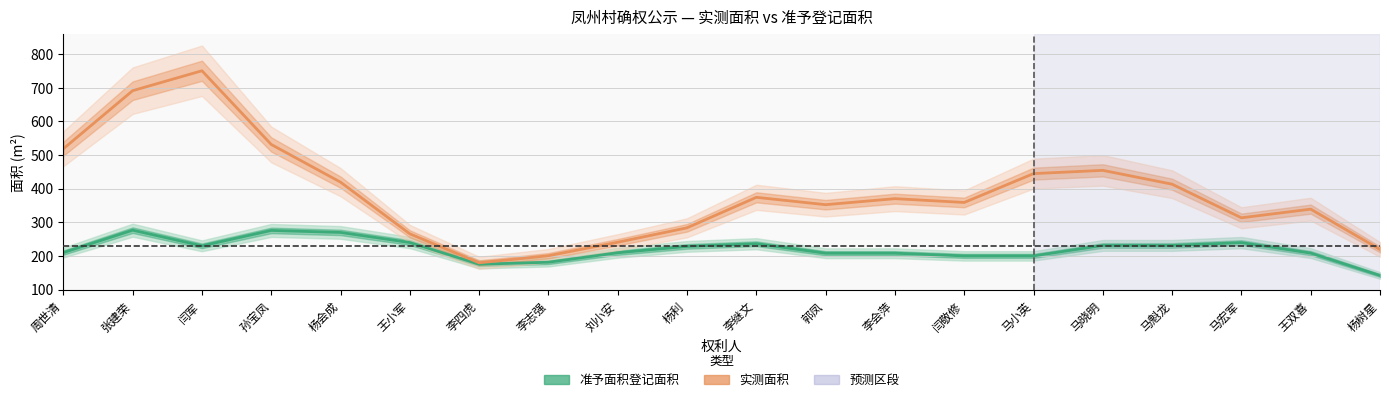

Between 李四虎 and 郭凤, which series saw the biggest shift?

实测面积